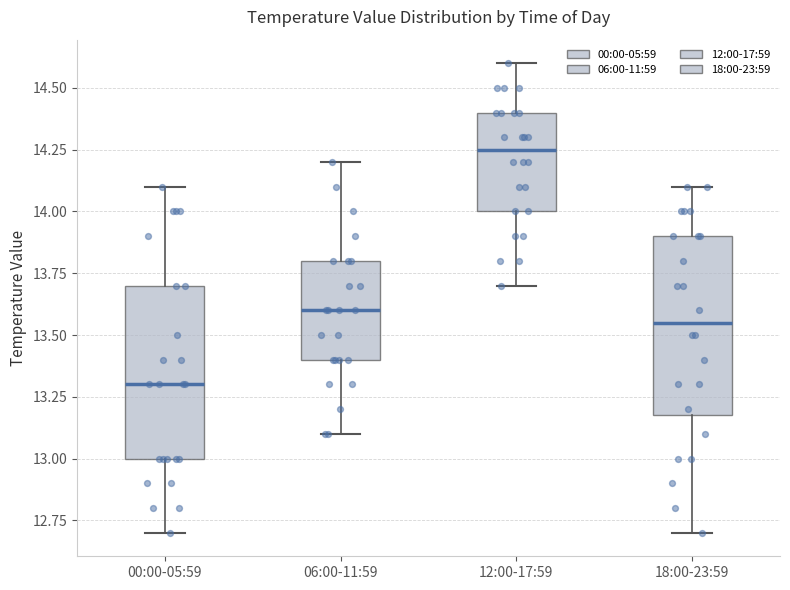

Reading left to right, transcribe this box plot: for each box, give where its median line is, the range the box spans, and where its two whiskers end, as read against the y-axis. The values are not printed on the chart, so give them approximately, as read against the axis.

00:00-05:59: median 13.30, box 13.00 to 13.70, whiskers 12.70 to 14.10
06:00-11:59: median 13.60, box 13.40 to 13.80, whiskers 13.10 to 14.20
12:00-17:59: median 14.25, box 14.00 to 14.40, whiskers 13.70 to 14.60
18:00-23:59: median 13.55, box 13.20 to 13.90, whiskers 12.70 to 14.10